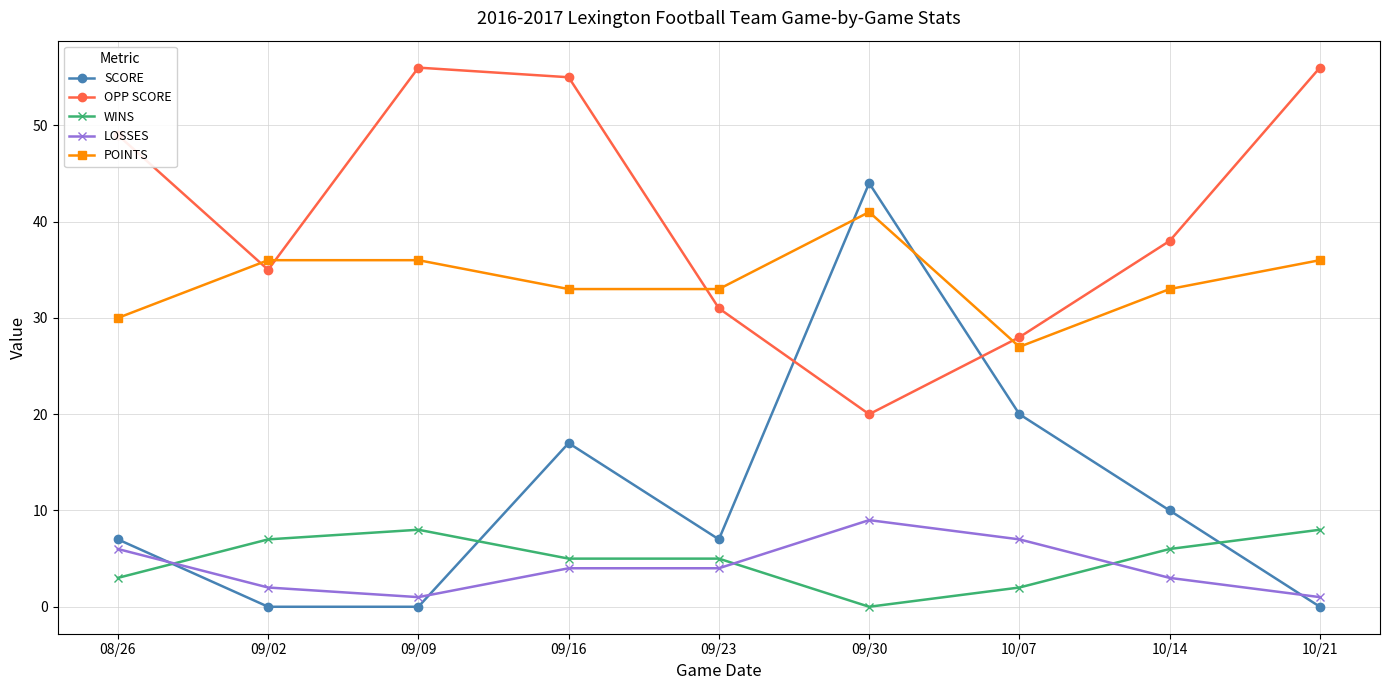

True or false: POINTS and SCORE intersect in this chart.

True